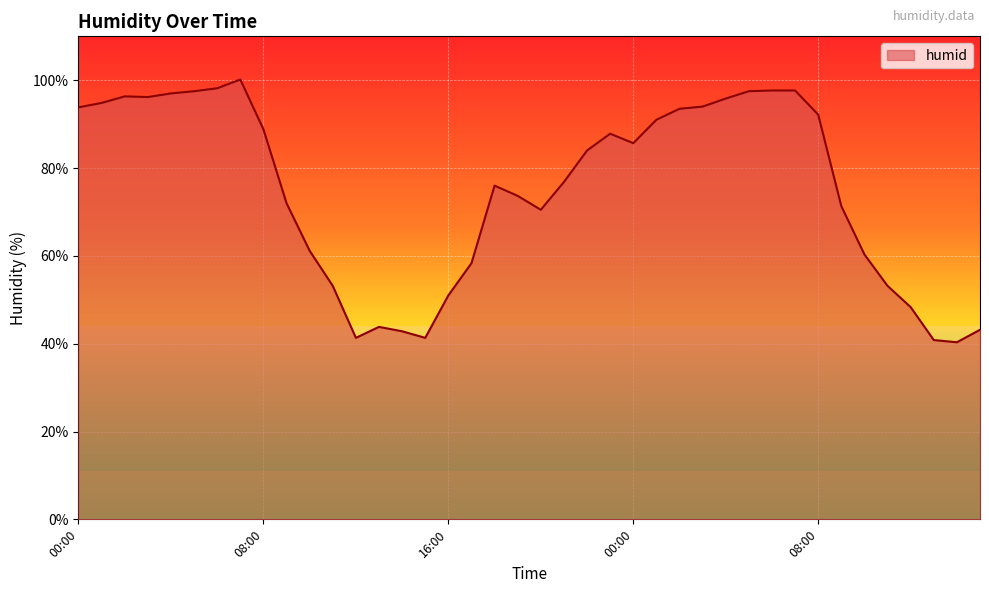

What is the smallest value displayed?

40.3